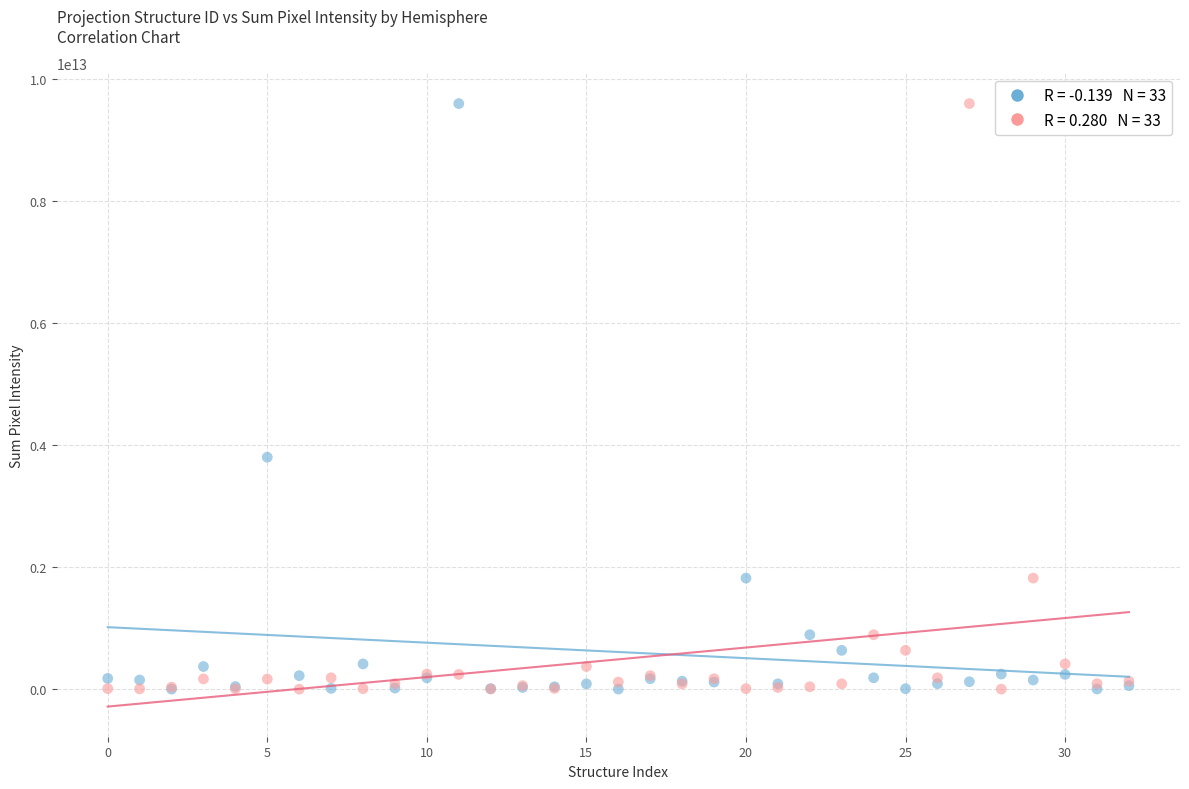

Across all series, what Y value is closest to 4799396949000?

3801990000000